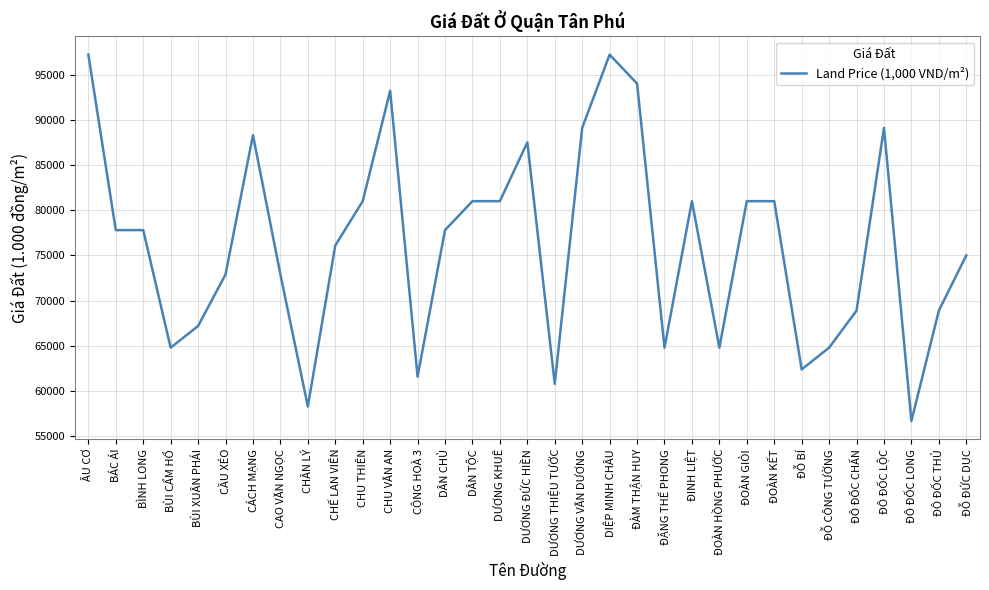

What is the difference between the second highest and second lowest values?

38900